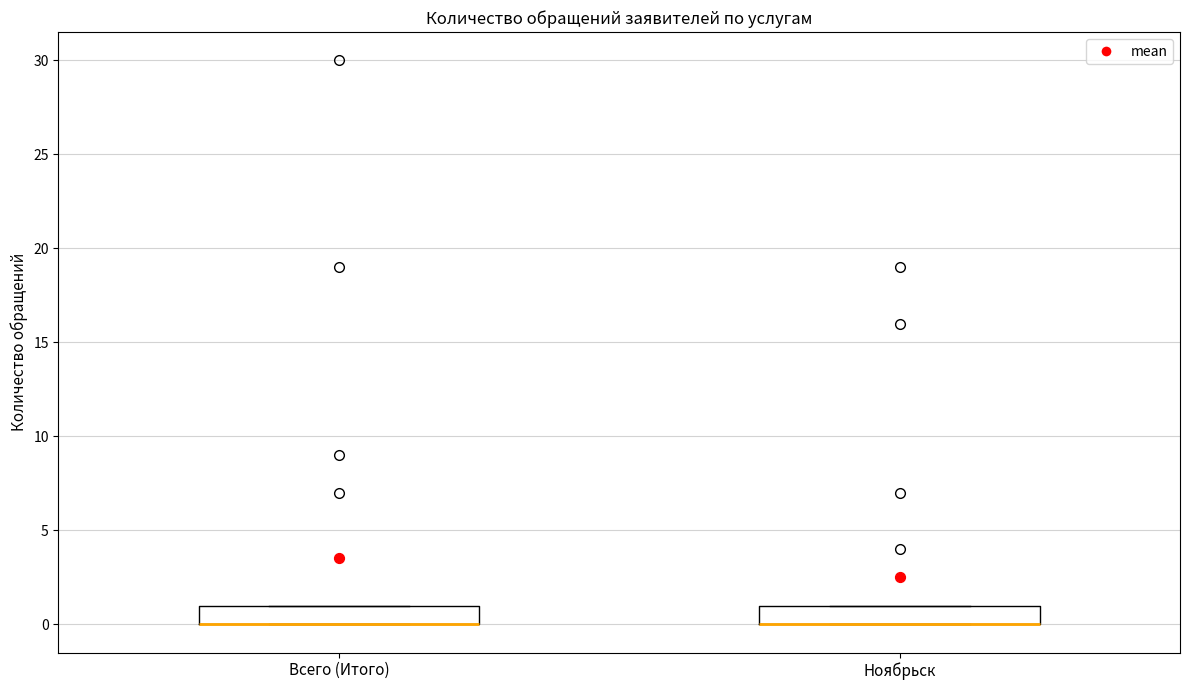

Reading left to right, read every box against the y-axis: the position of its median line, the range the box covers, and the ends of its whiskers. The values are not printed on the chart, so give them approximately, as read against the axis.

Всего (Итого): median 0 (drawn on the box's lower edge), box 0 to 1, whiskers 0 to 1
Ноябрьск: median 0 (drawn on the box's lower edge), box 0 to 1, whiskers 0 to 1